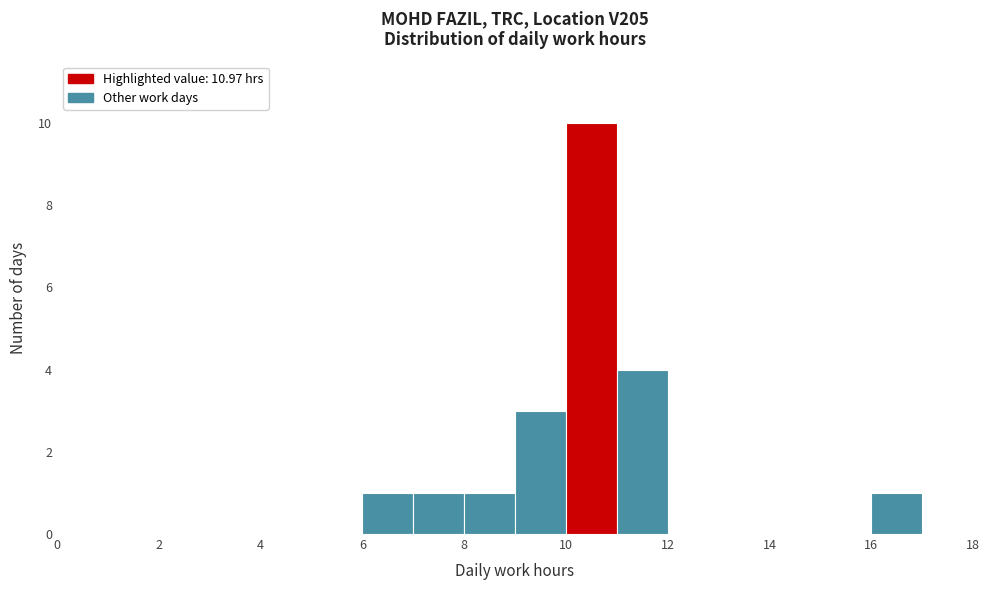

What is the height of the bar covering 10 to 11 on the x-axis? The values are not printed on the chart, so give them approximately, as read against the axis.

10